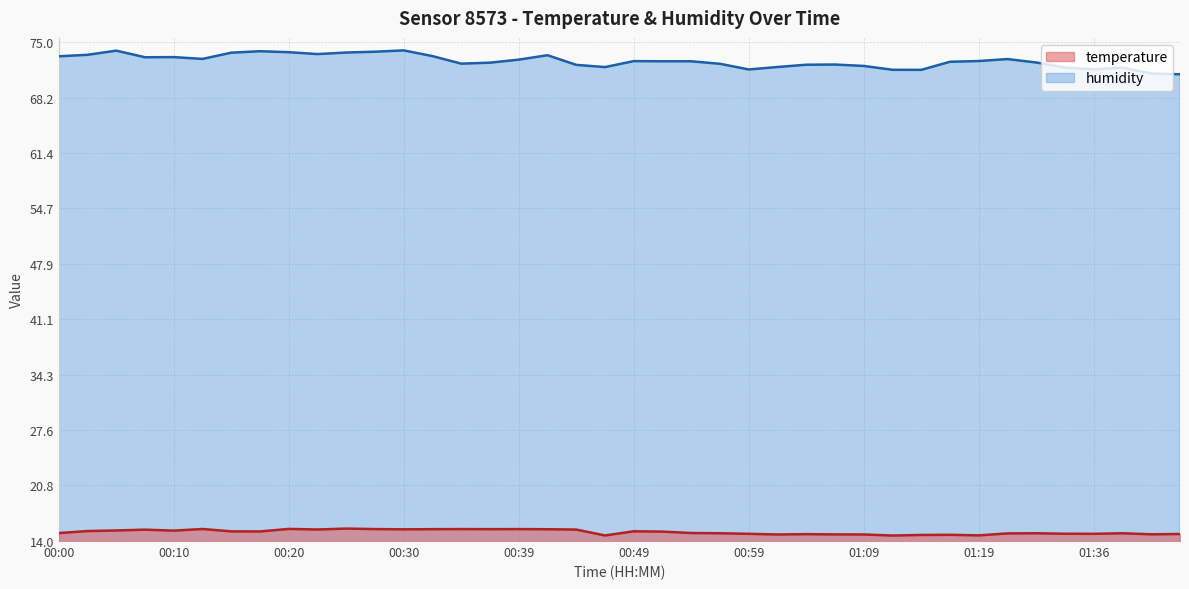

At which category does temperature reach its first local valley?

00:10